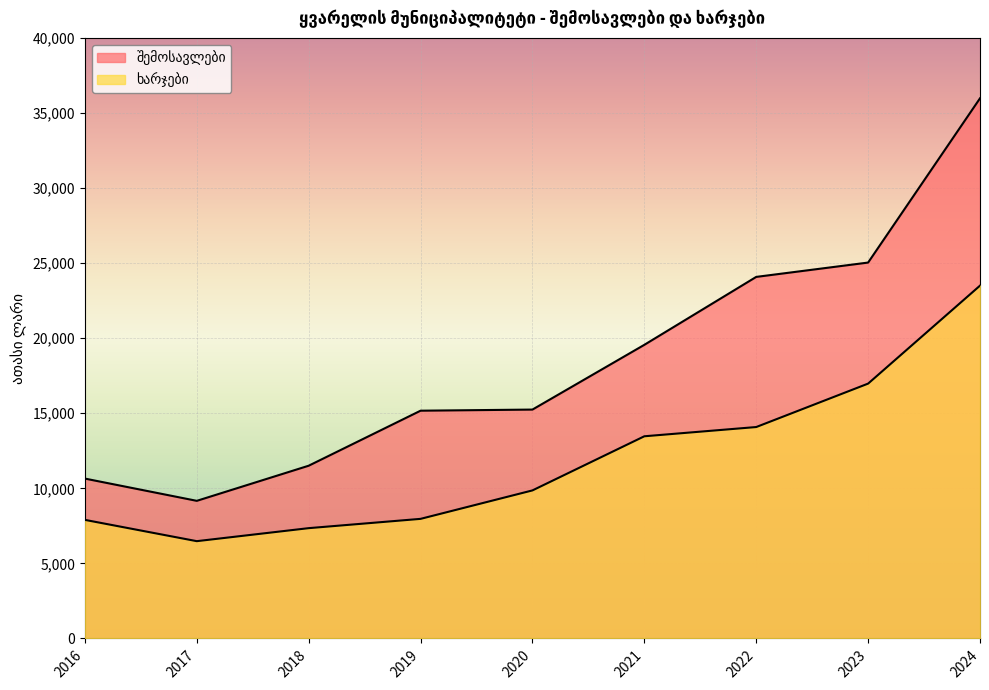

What is the total value across all series at 2024?

59474.3